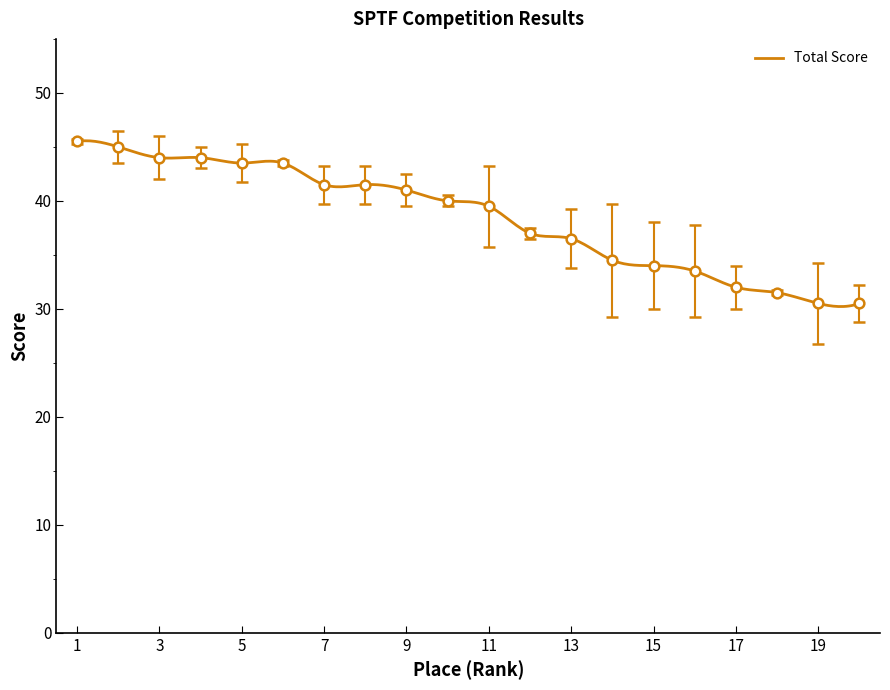

What is the change in value from 15 to 16?

-0.5